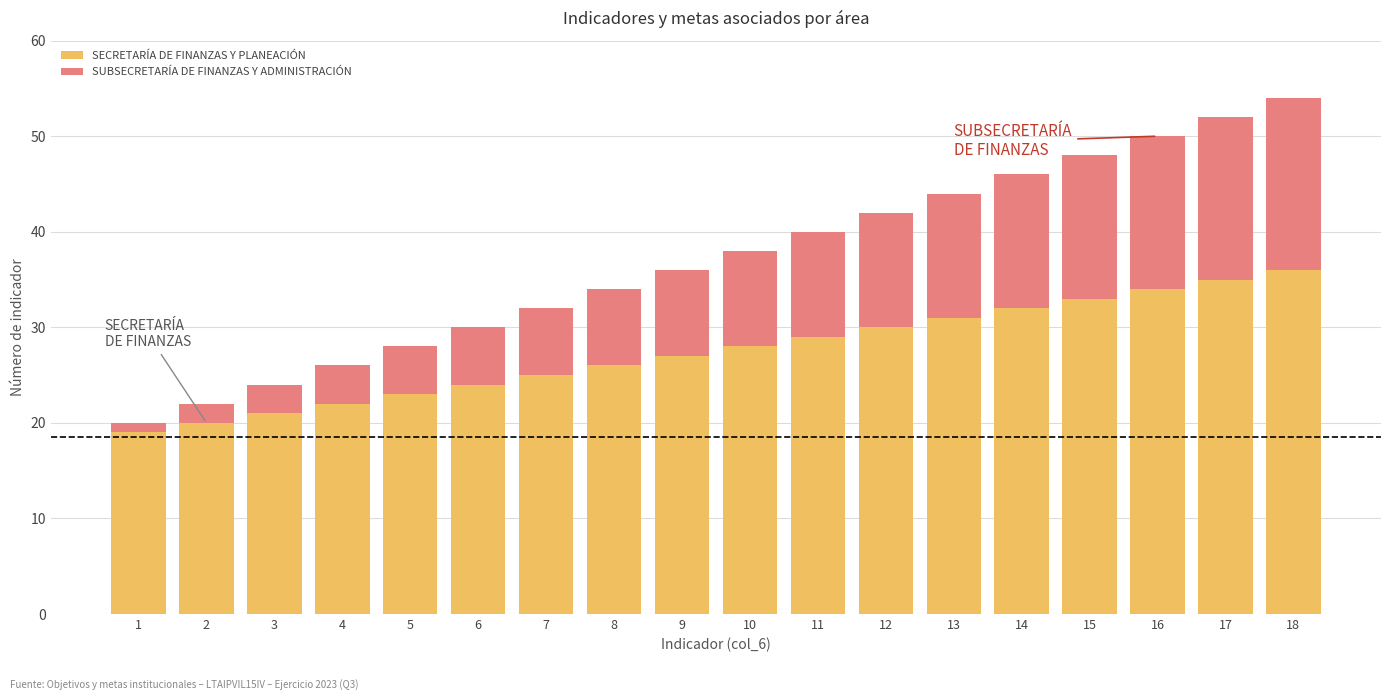

What is the total value across all series at 9?

36